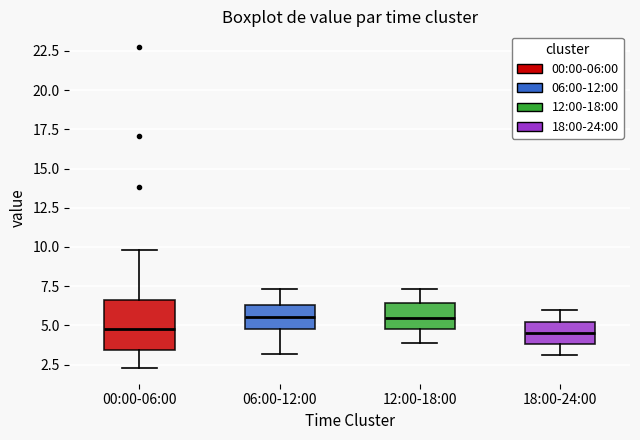

Reading left to right, read every box against the y-axis: the position of its median line, the range the box covers, and the ends of its whiskers. The values are not printed on the chart, so give them approximately, as read against the axis.

00:00-06:00: median 5.0, box 3.5 to 6.5, whiskers 2.5 to 10.0
06:00-12:00: median 5.5, box 5.0 to 6.5, whiskers 3.0 to 7.5
12:00-18:00: median 5.5, box 5.0 to 6.5, whiskers 4.0 to 7.5
18:00-24:00: median 4.5, box 4.0 to 5.0, whiskers 3.0 to 6.0